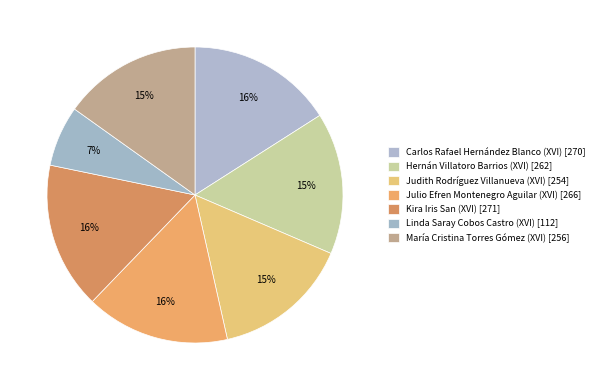

To the nearest percent, what is the difference between the largest and smallest slice percentages?

9%